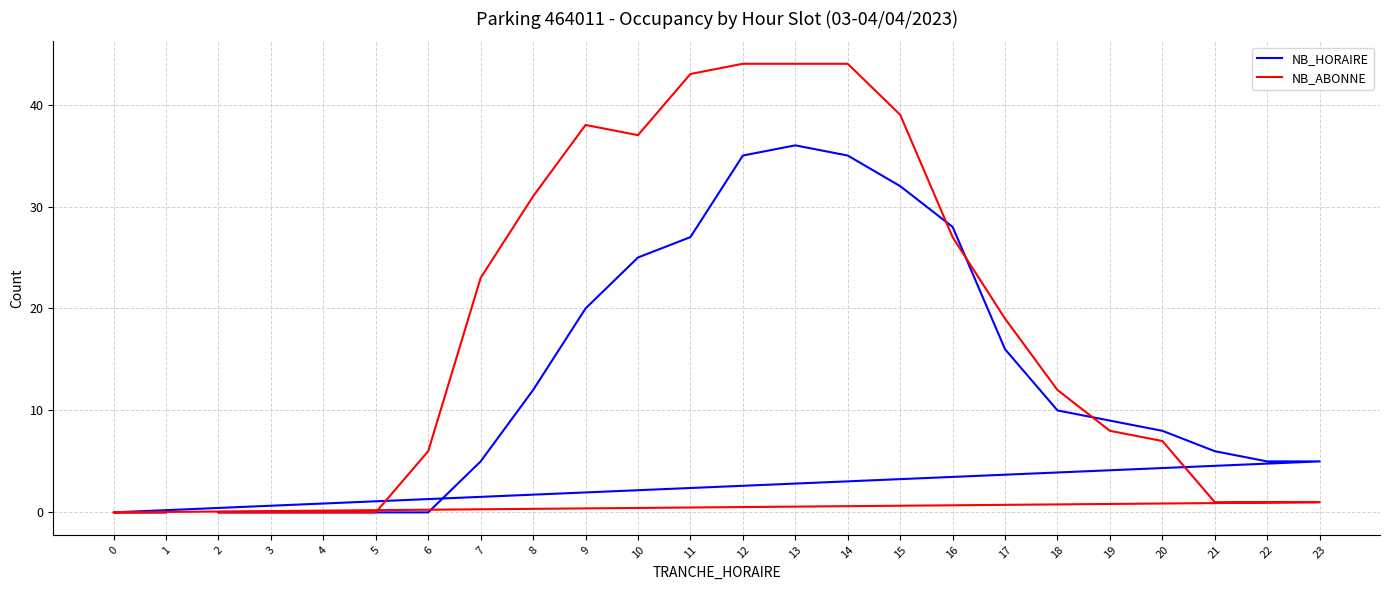

Which series has the largest total across all categories?

NB_ABONNE